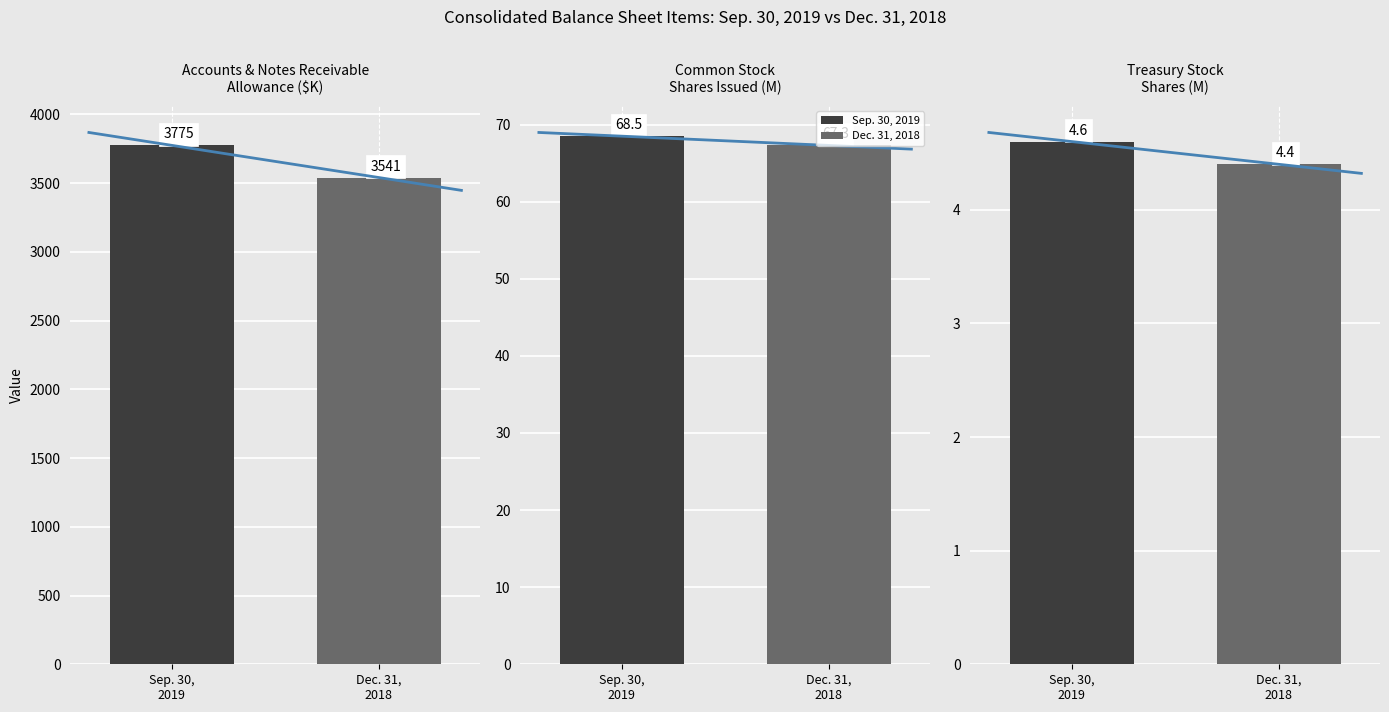

Which category has the highest value in the Sep. 30, 2019 series?

Accounts and notes receivable allowance